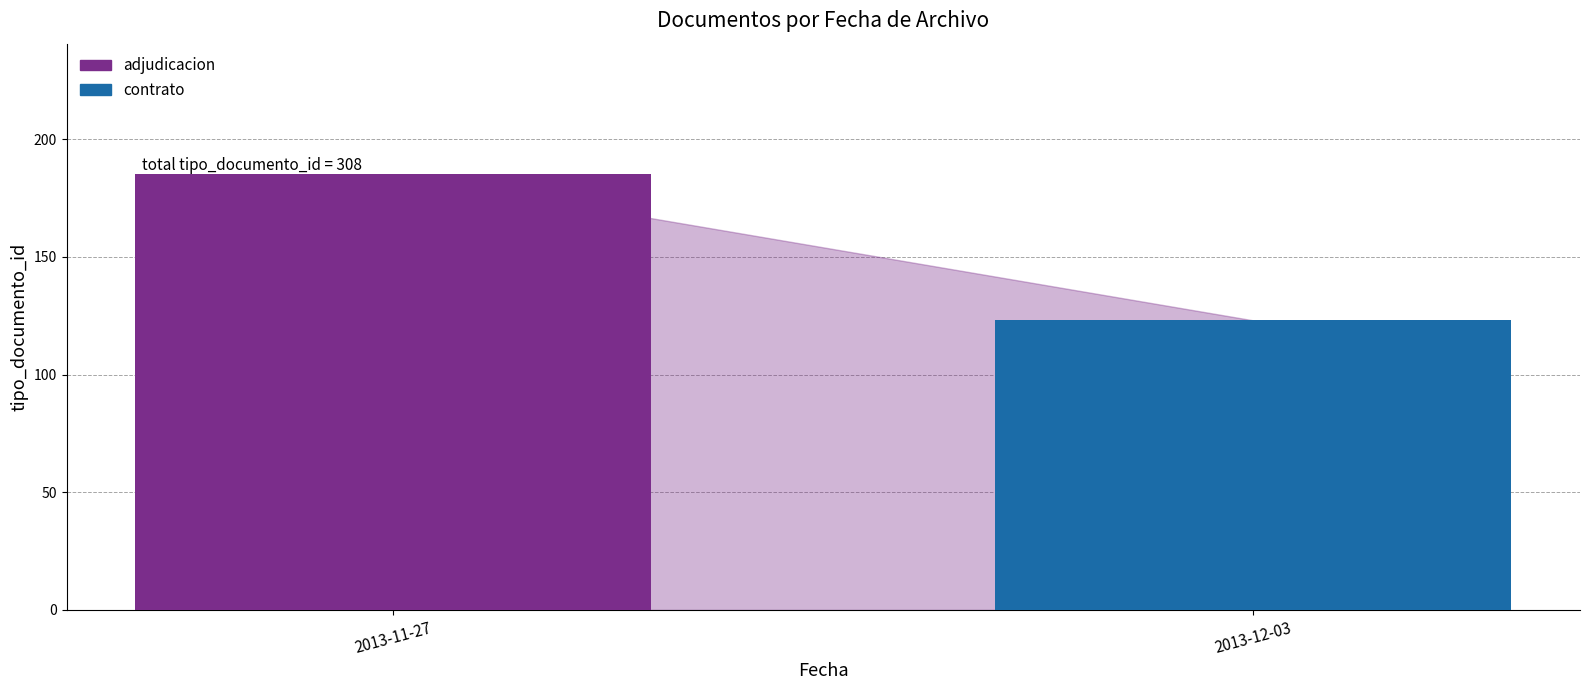

True or false: the data shows 170 at 2013-12-03.

False